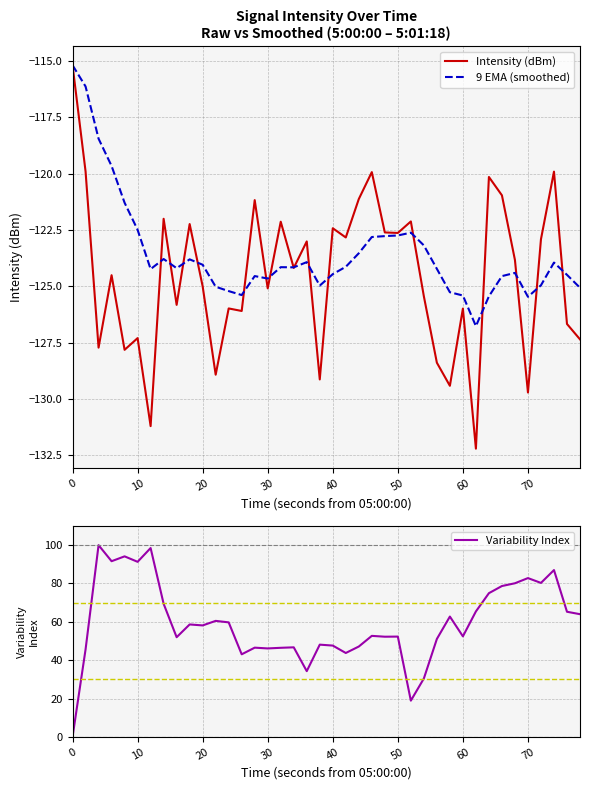

True or false: Variability Index and 9 EMA (smoothed) cross at least once.

False